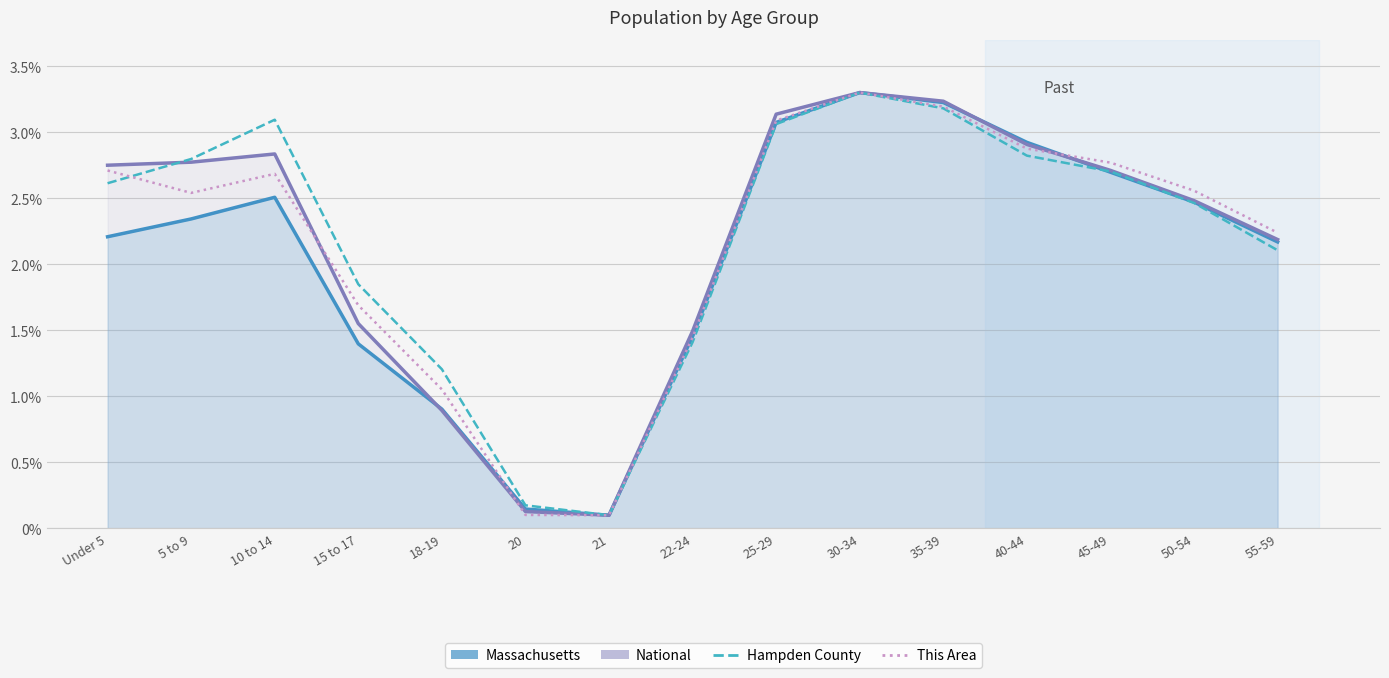

Which series has the largest total across all categories?

Hampden County